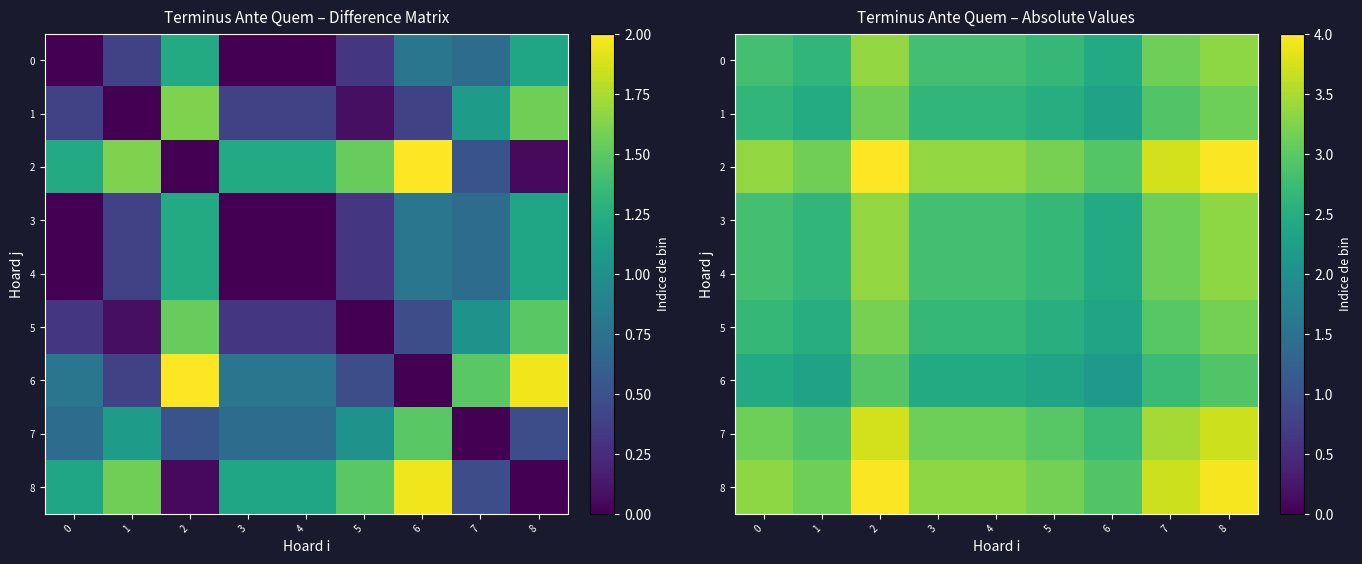

List the series in order of their peak value, lowest first.

6, 1, 5, 0, 3, 4, 7, 8, 2